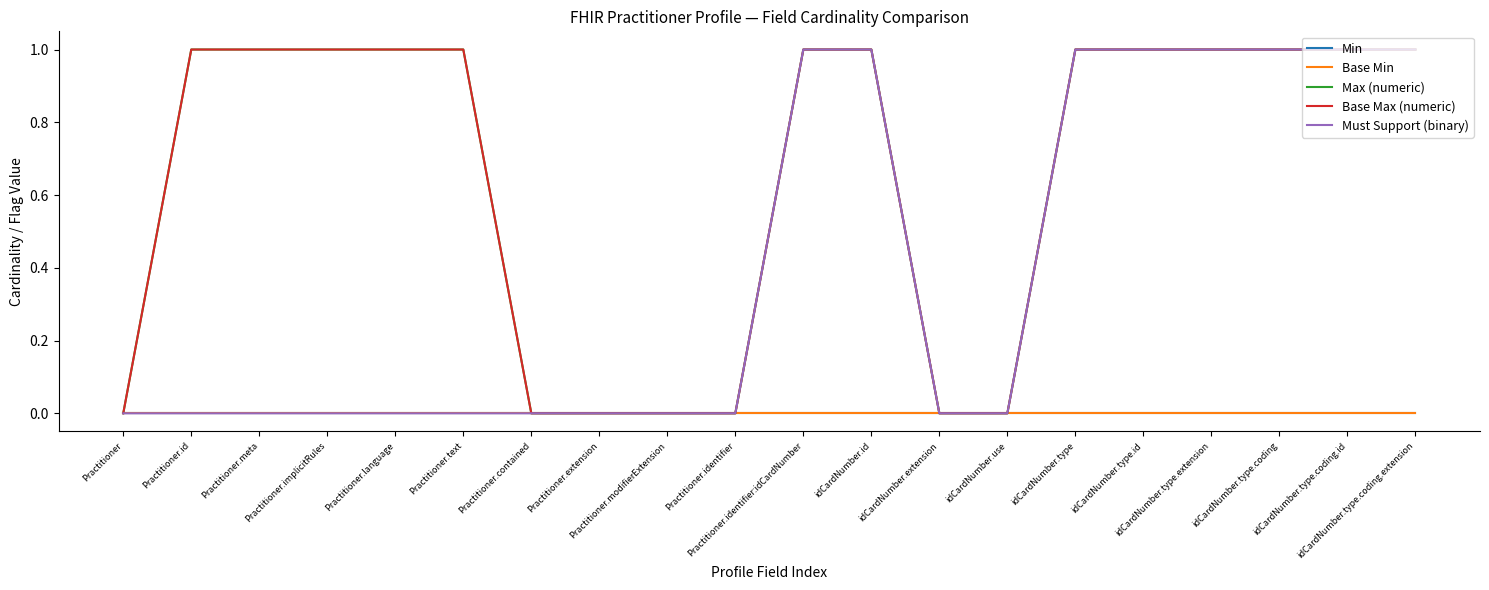

What is the label of the 2nd point from the right?

idCardNumber.type.coding.id